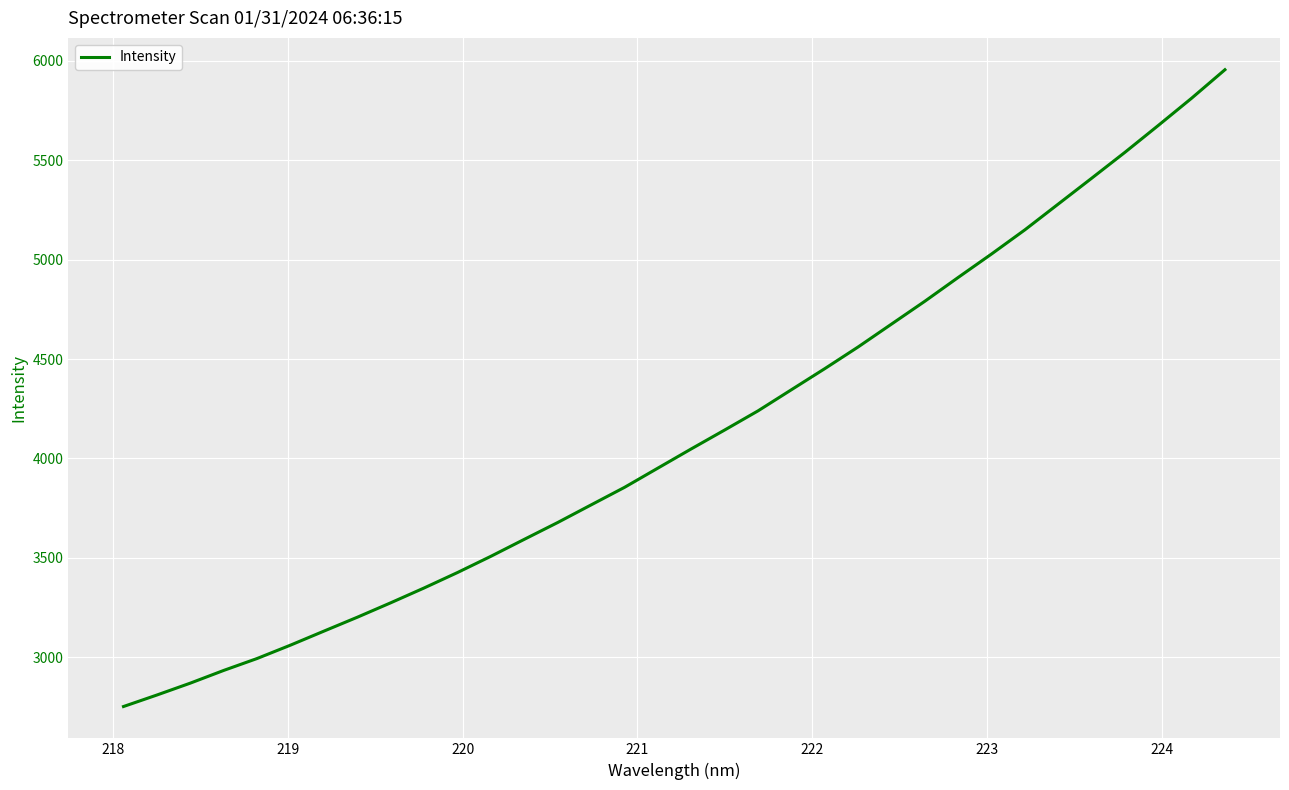

What is the maximum value shown in the chart?

5954.9